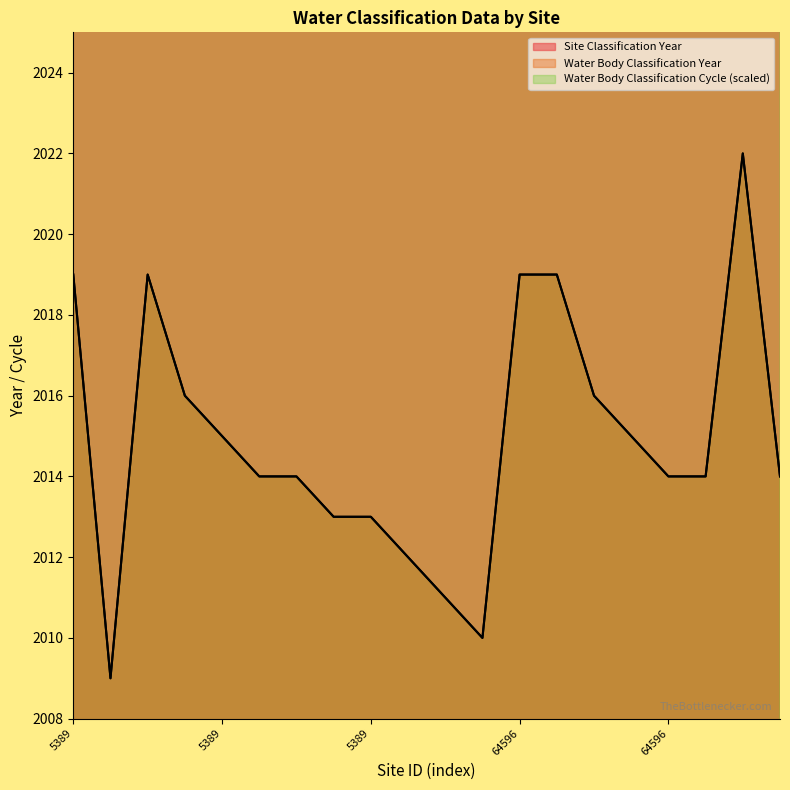

Which series changed the most between 5389 and 64596?

Water Body Classification Cycle